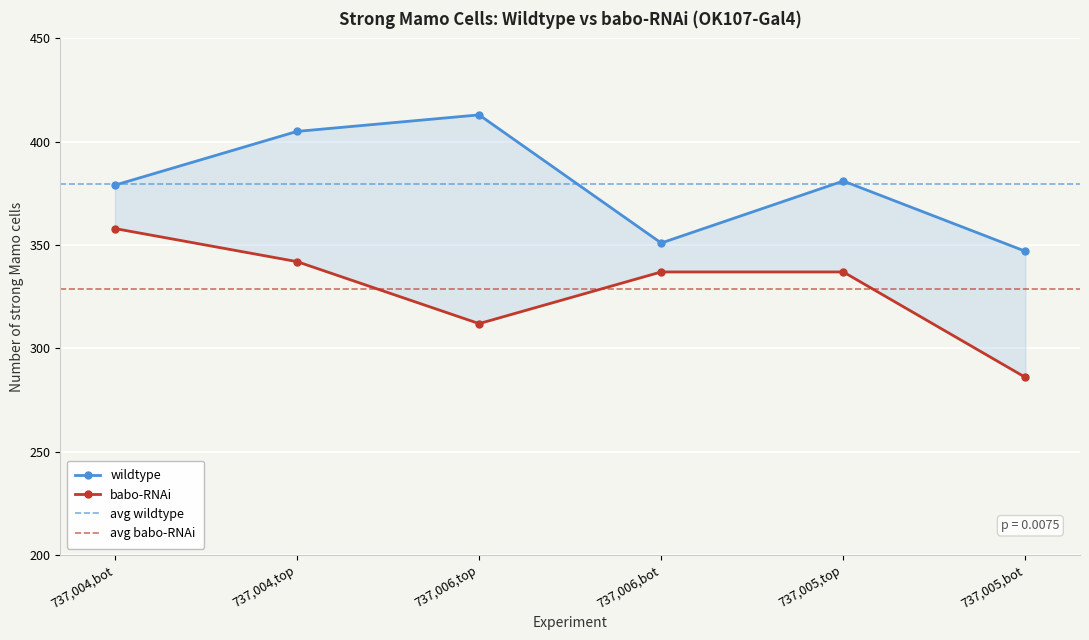

What is the difference between the second highest and minimum values in the wildtype series?

58